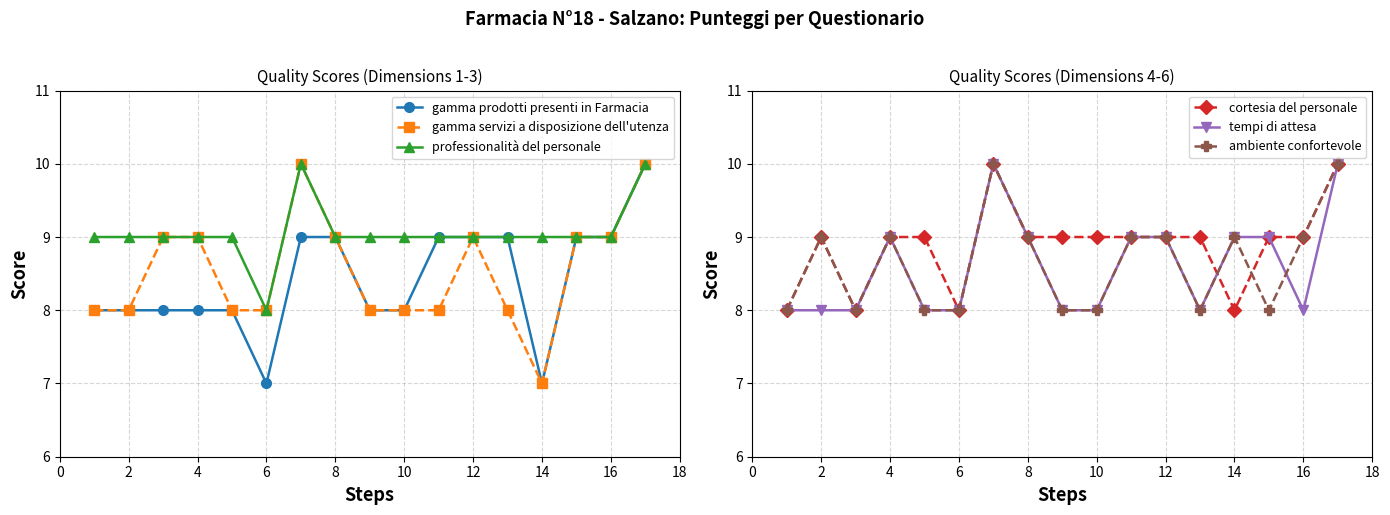

Rank the series by their maximum value, from lowest to highest.

gamma prodotti presenti in Farmacia, gamma servizi a disposizione dell'utenza, professionalità del personale, cortesia del personale, tempi di attesa, ambiente confortevole